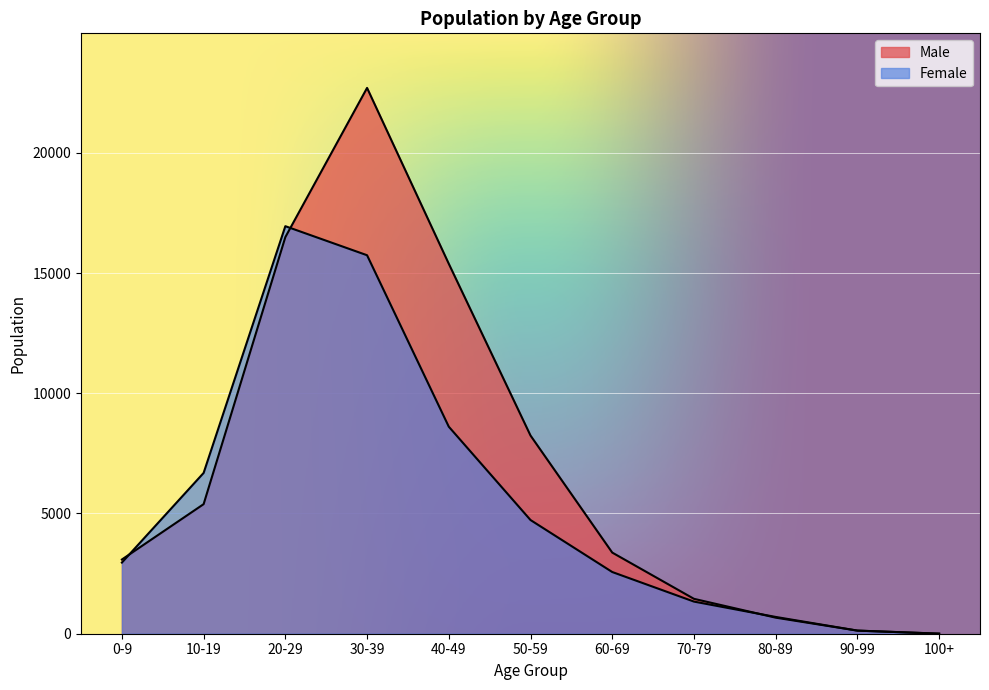

What are all the series names shown in the legend?

Male, Female